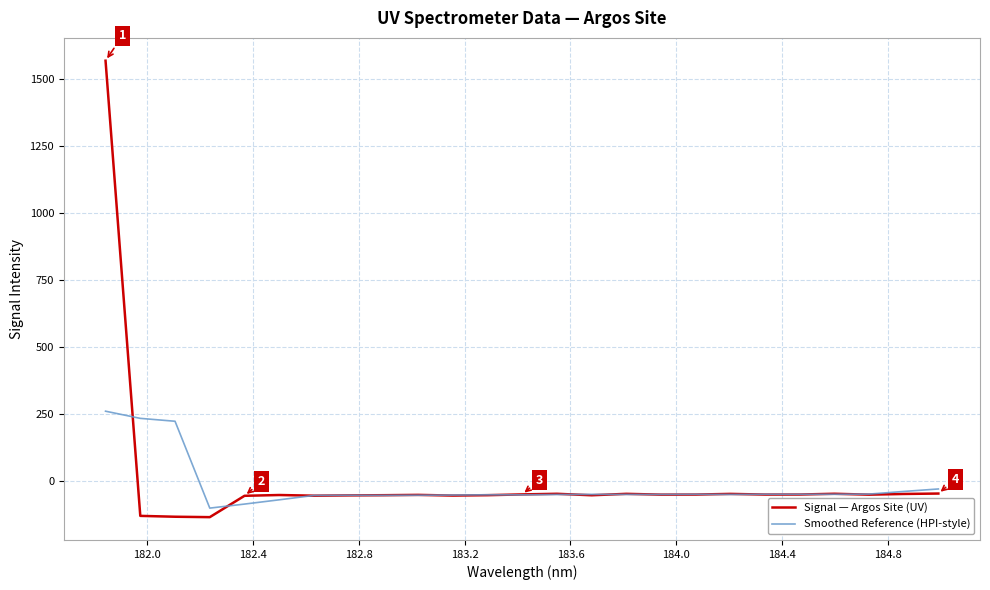

Rank the series by their maximum value, from lowest to highest.

Smoothed Reference (HPI-style), Signal — Argos Site (UV)